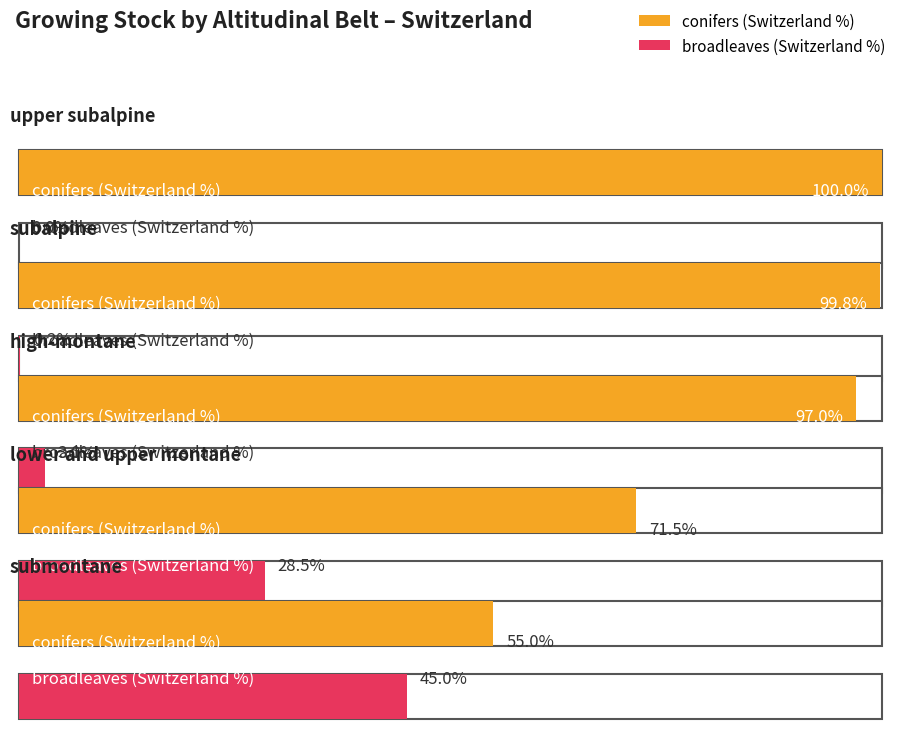

Where does the conifers (Switzerland %) series first go above 97?

upper subalpine